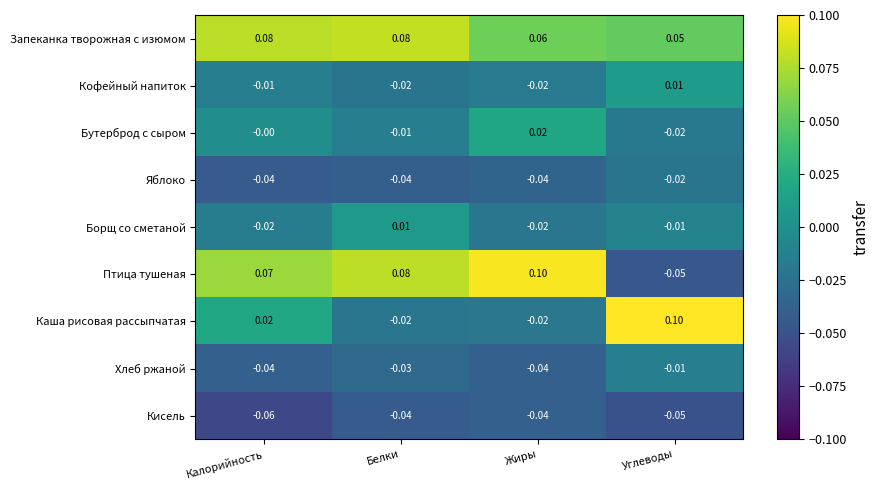

List the labels in order of Птица тушеная value, largest first.

Жиры, Белки, Калорийность, Углеводы